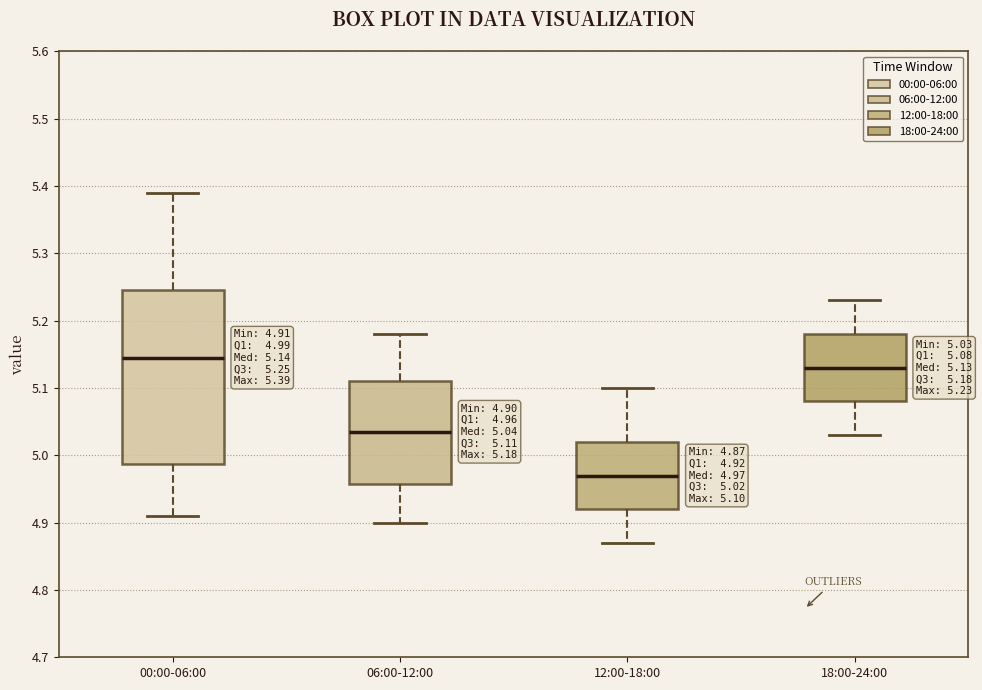

Which box is the tallest, from its lower edge to its upper edge?

00:00-06:00